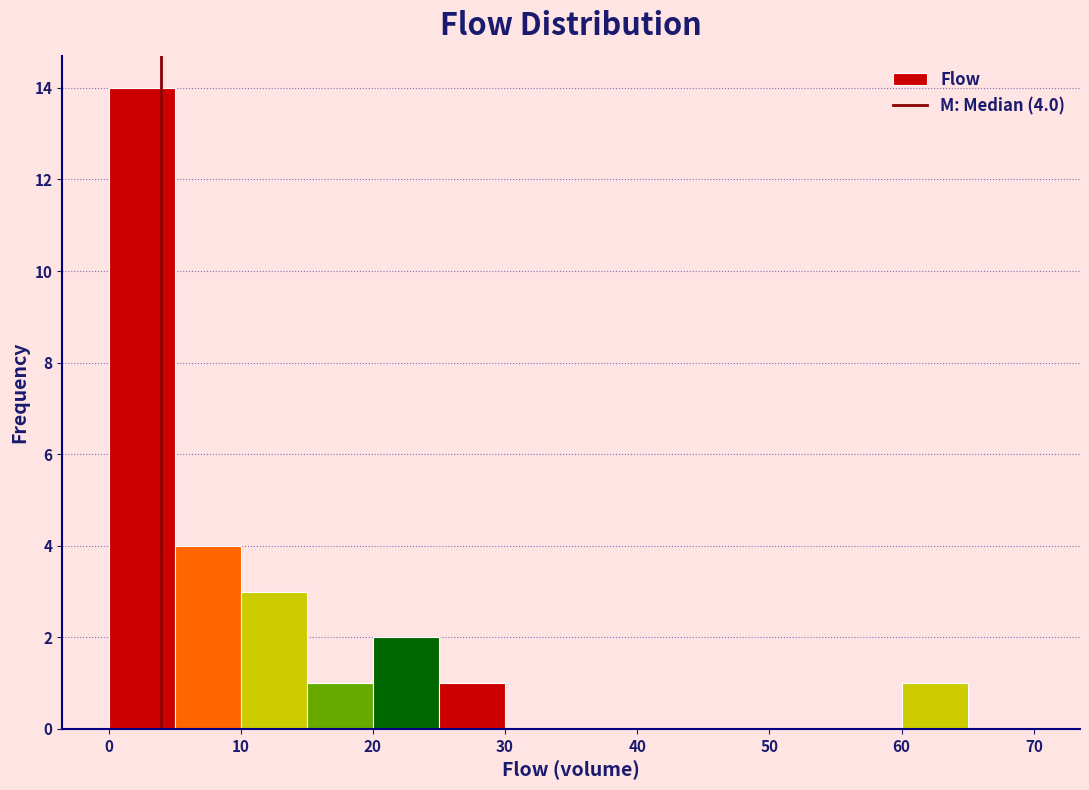

Over which range of the x-axis is the bar tallest?

0 to 5